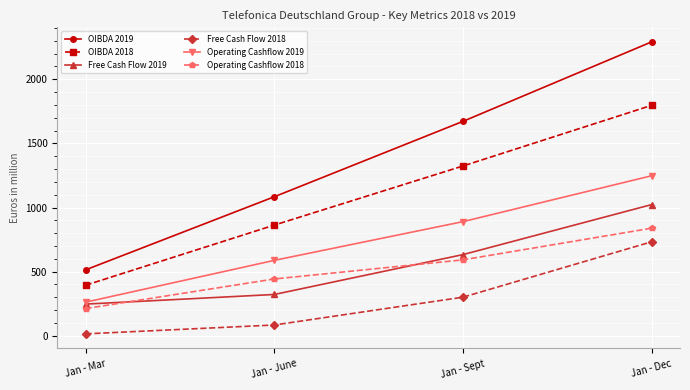

True or false: OIBDA 2018 and Operating Cashflow 2019 cross at least once.

False